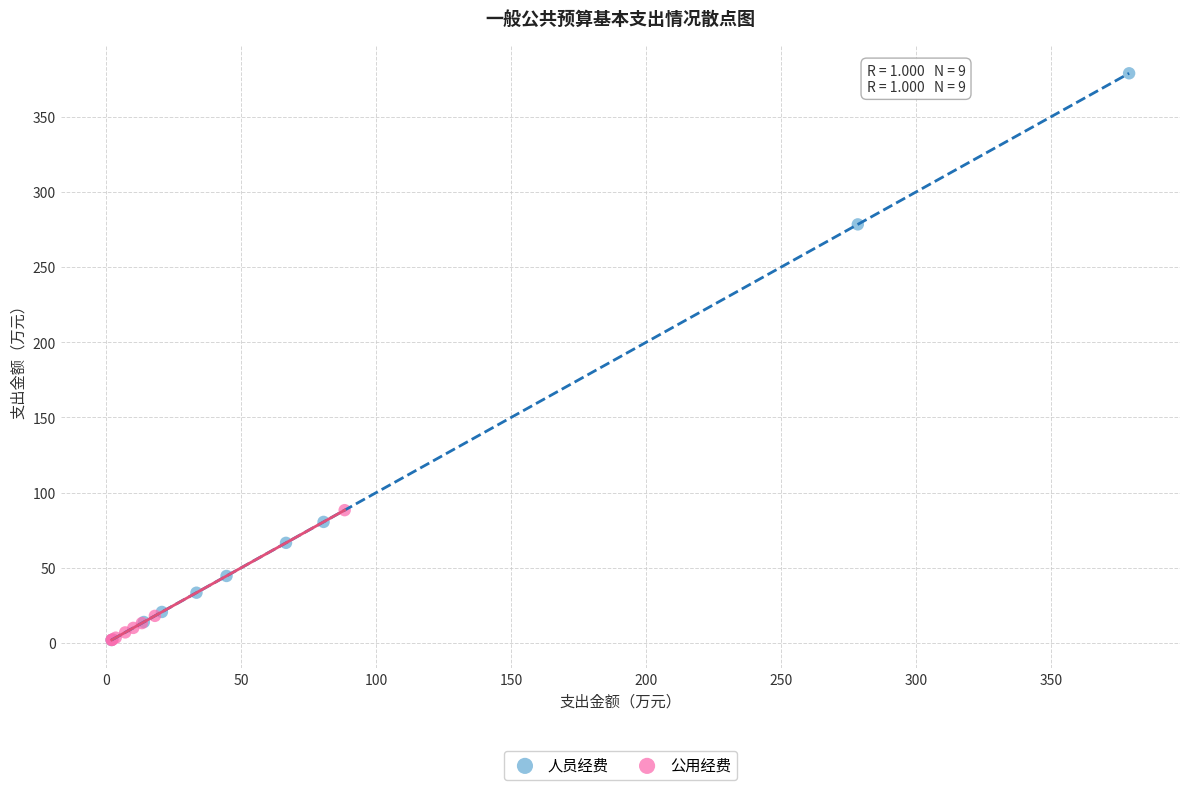

Which series has the widest spread of Y values?

人员经费